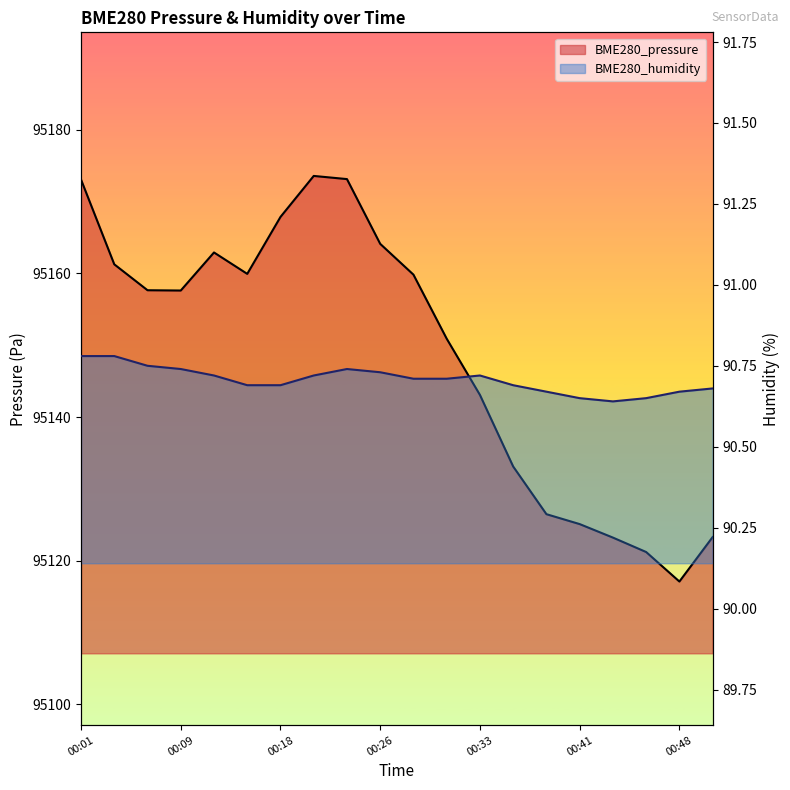

Rank the categories by BME280_humidity value from lowest to highest.

00:43, 00:41, 00:46, 00:38, 00:48, 00:51, 00:16, 00:18, 00:36, 00:28, 00:31, 00:13, 00:21, 00:33, 00:26, 00:09, 00:23, 00:06, 00:01, 00:03